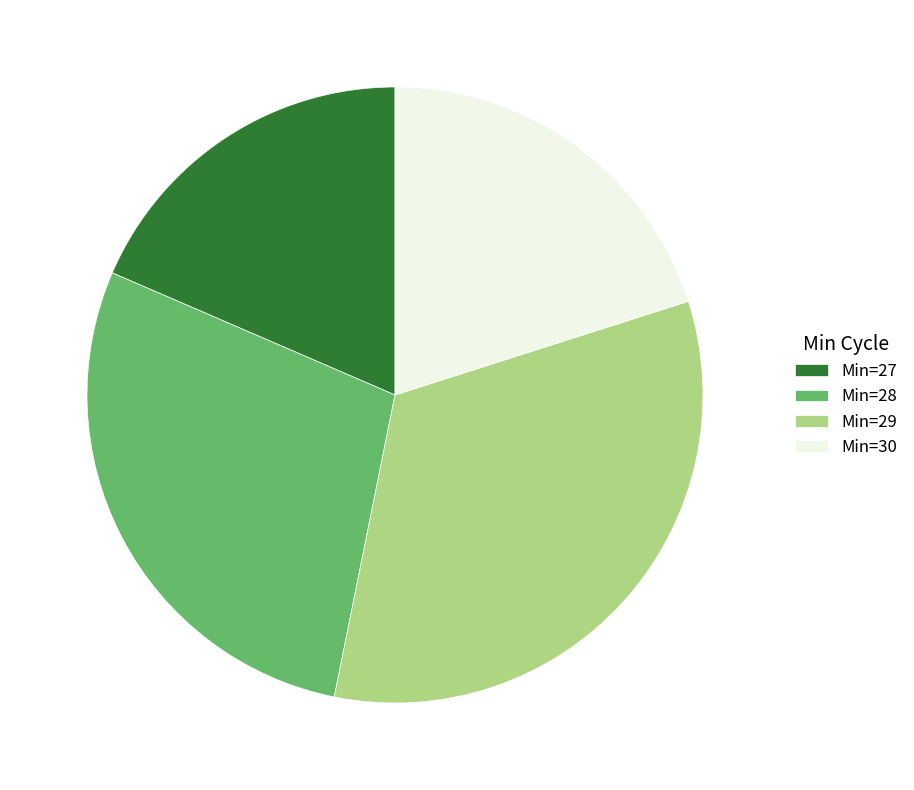

Does any single category account for the majority?

No